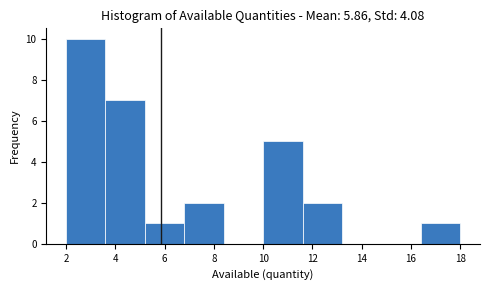

What is the height of the bar covering 3.6 to 5.2 on the x-axis? The values are not printed on the chart, so give them approximately, as read against the axis.

7